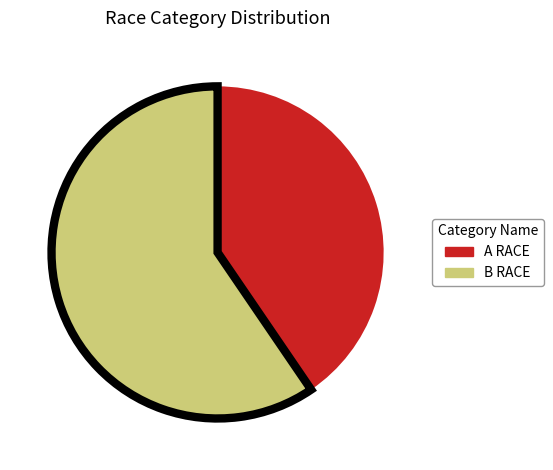

How many slices are in this pie chart?

2